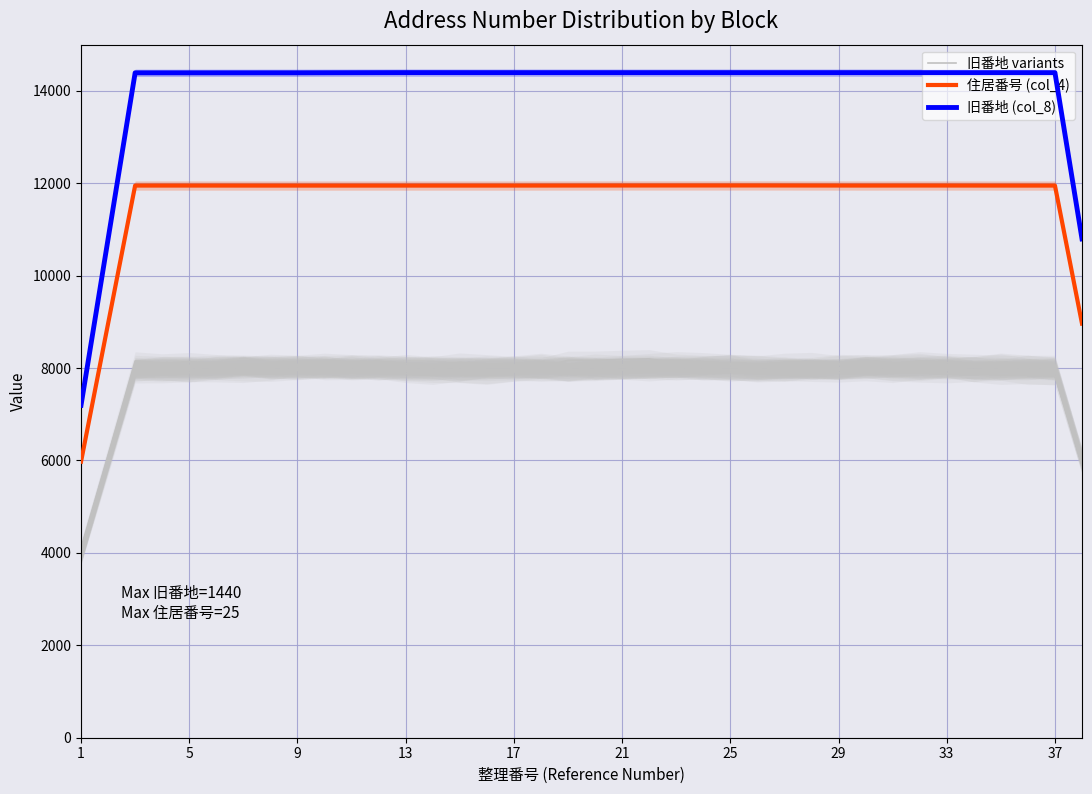

What is the minimum value for 旧番地 (col_8)?

7195.4